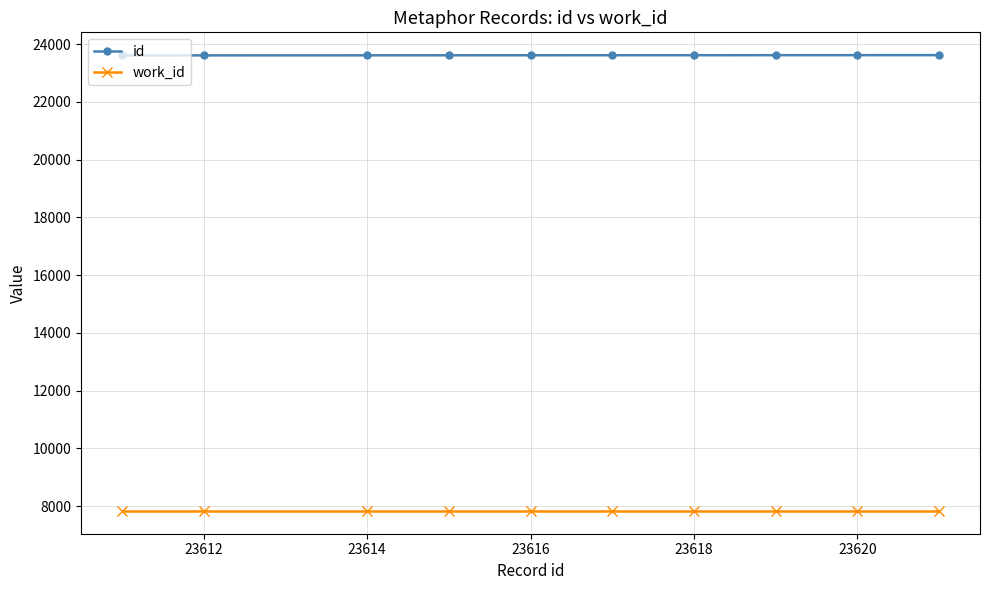

True or false: id and work_id intersect in this chart.

False